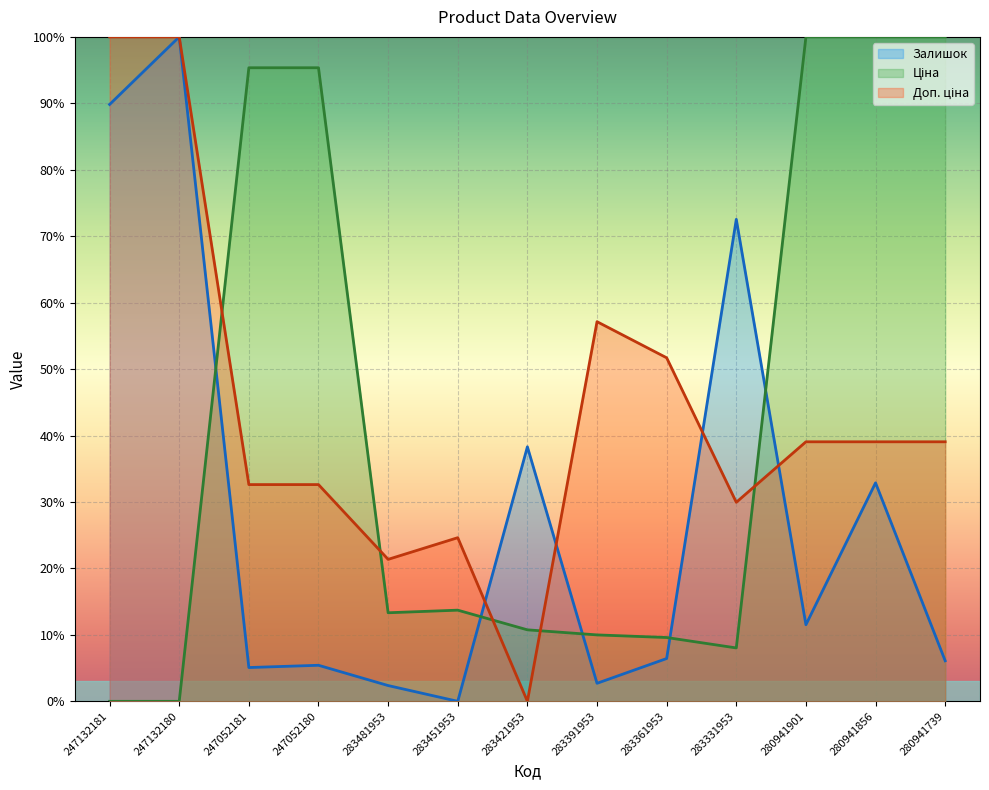

What is the difference between the Залишок values at 283481953 and 247132181?

87.5